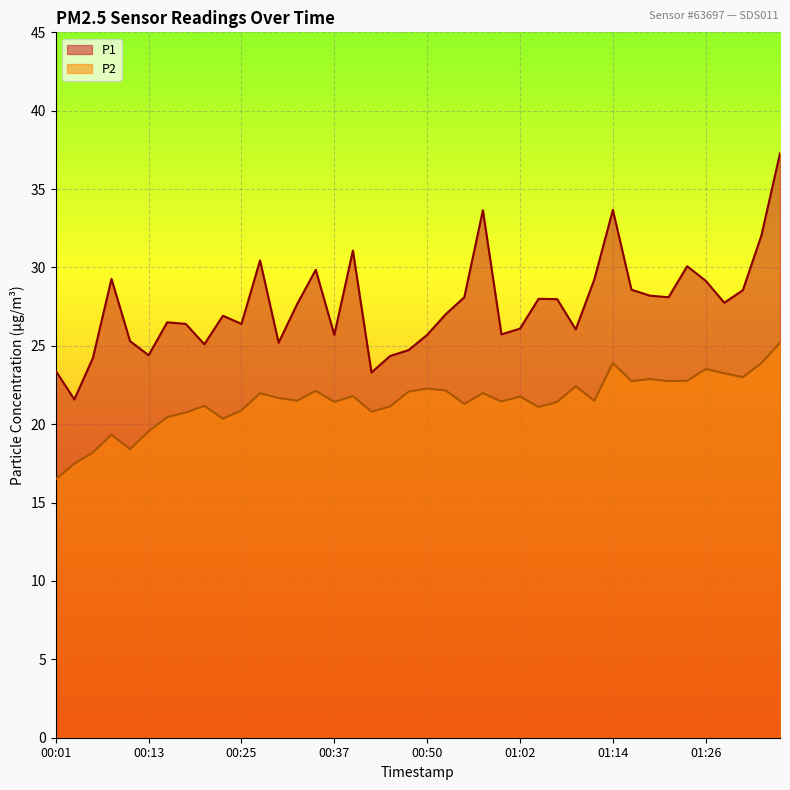

Where is the first local minimum for P1?

00:03